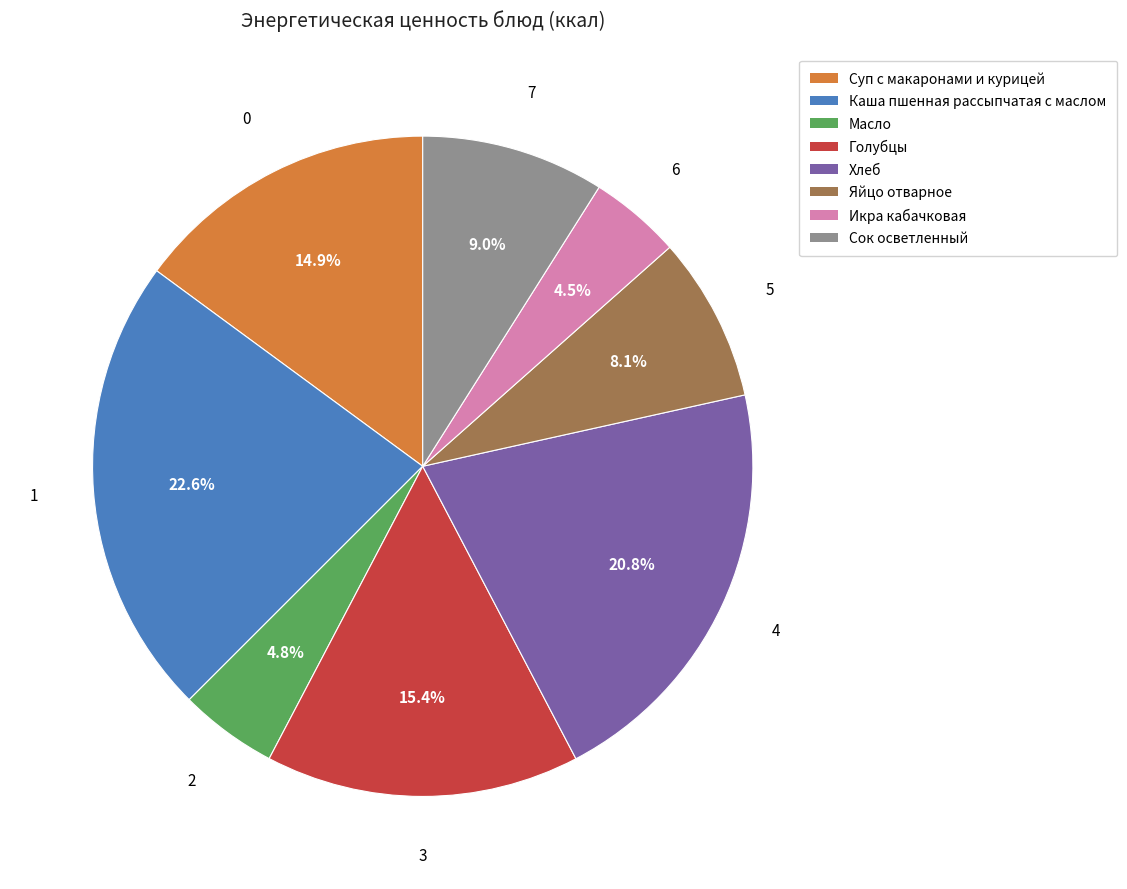

Which has a higher value, Масло or Сок осветленный?

Сок осветленный